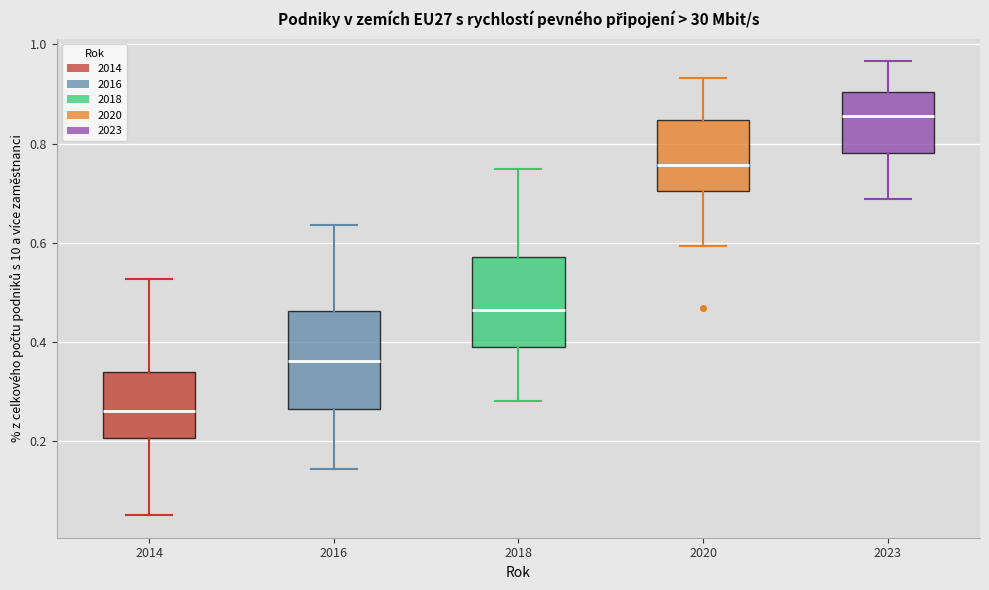

Where does the lower whisker of the box at x = 2014 end on the y-axis? The values are not printed on the chart, so give them approximately, as read against the axis.

0.06